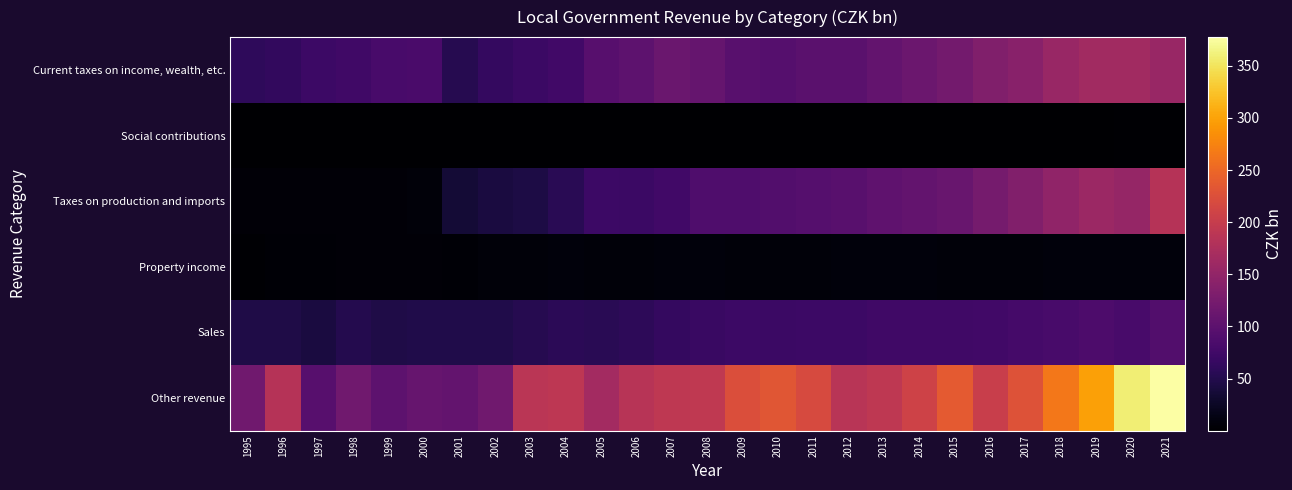

Between 2005 and 2014, which is larger?

2014